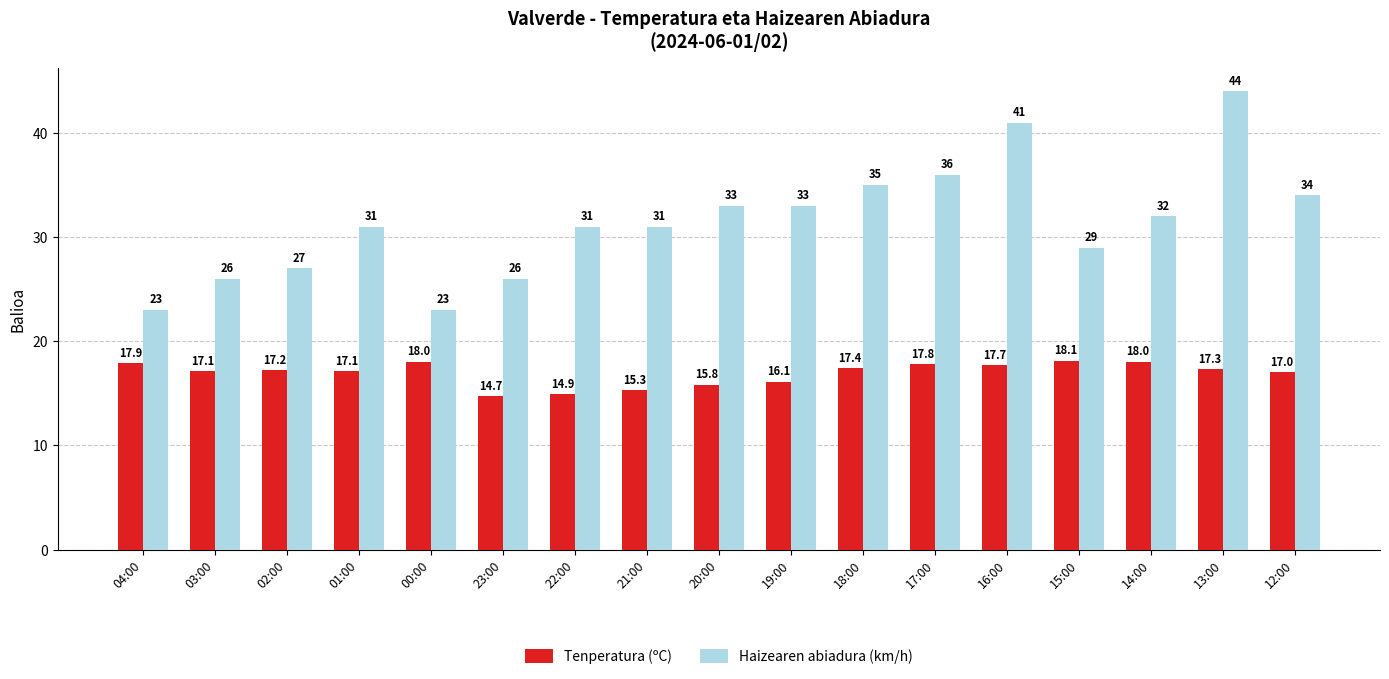

How many bars are there in total?

34